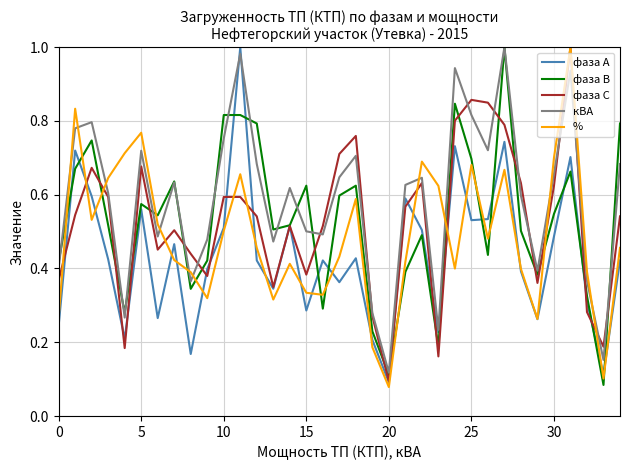

How many times do кВА and % cross each other?

10